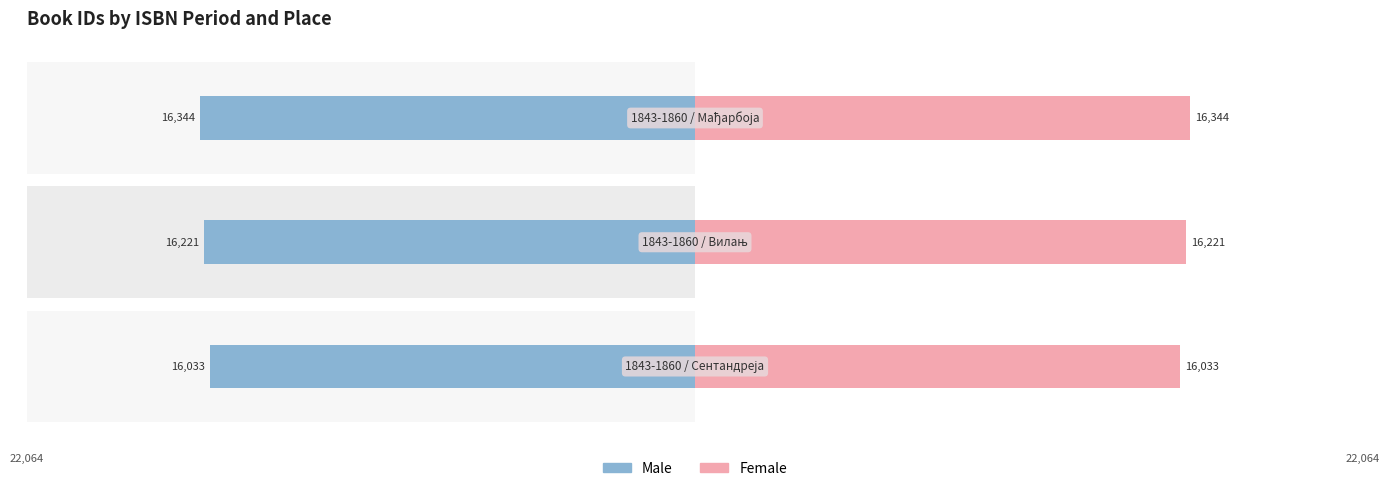

What are all the series names shown in the legend?

Male, Female